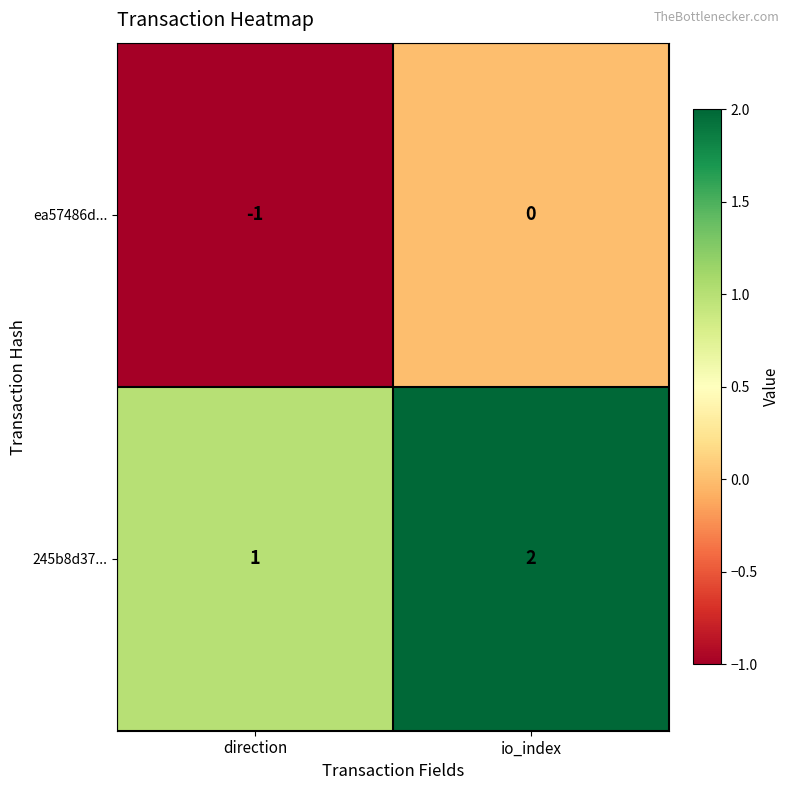

At which category does the chart reach its peak across all series?

io_index